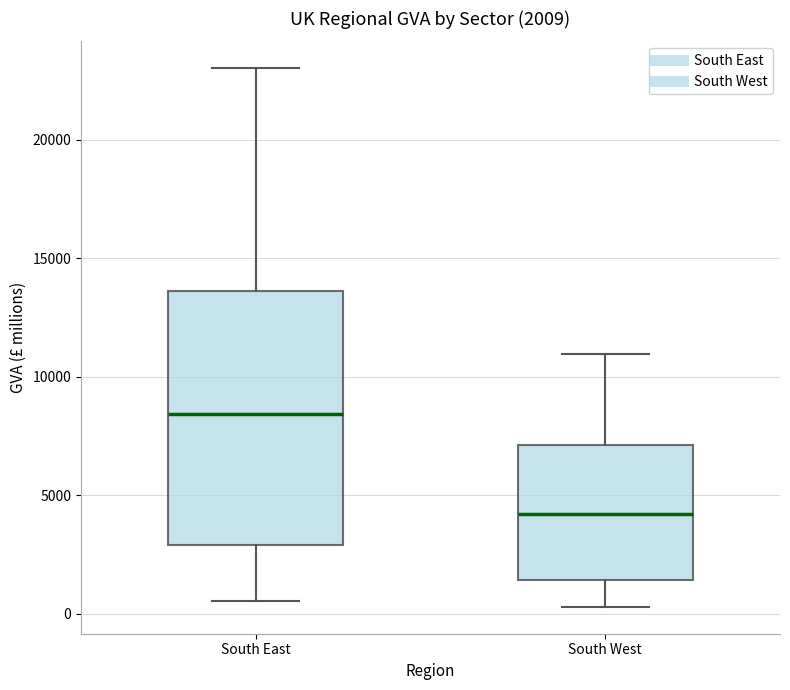

Which box's median line is the highest?

South East